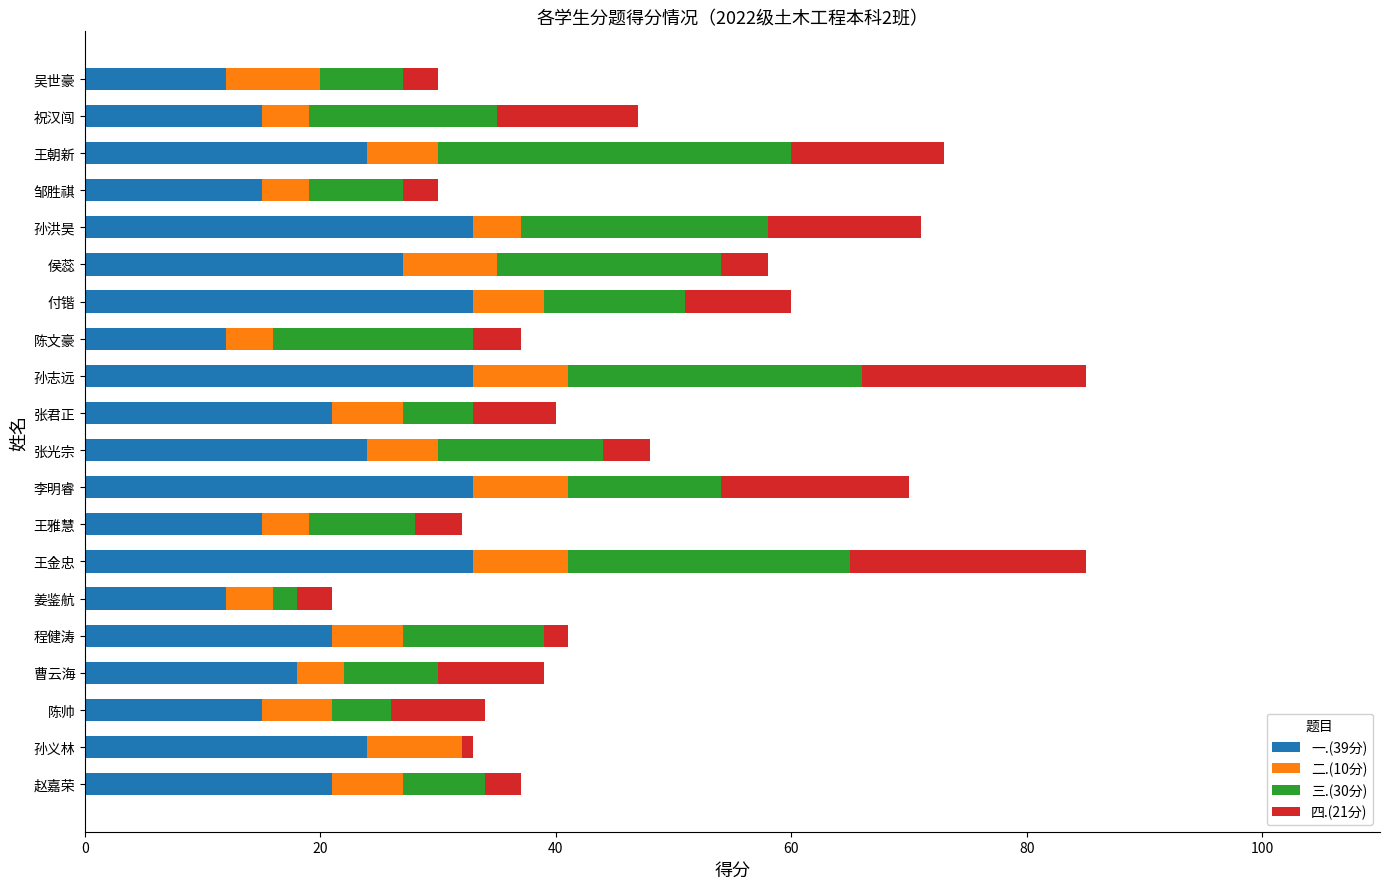

The 一.(39分) series shows 33 at 孙洪昊. True or false?

True